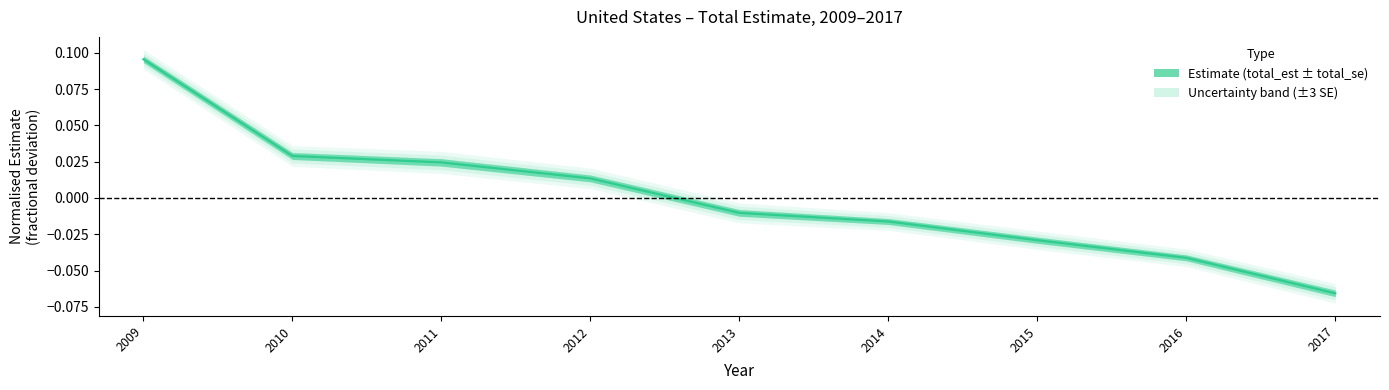

The chart shows a value of -0.0 at 2015. True or false?

False